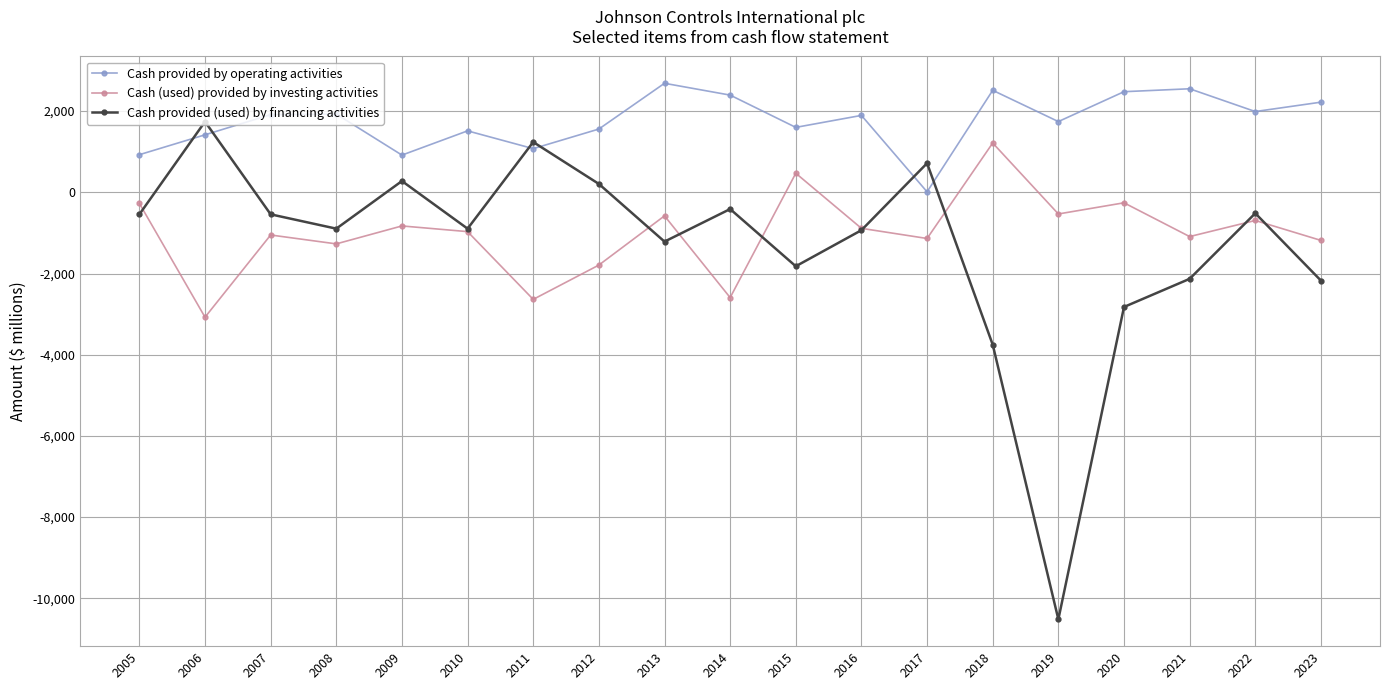

Where do Cash provided (used) by financing activities and Cash (used) provided by investing activities first cross each other?

2005 and 2006